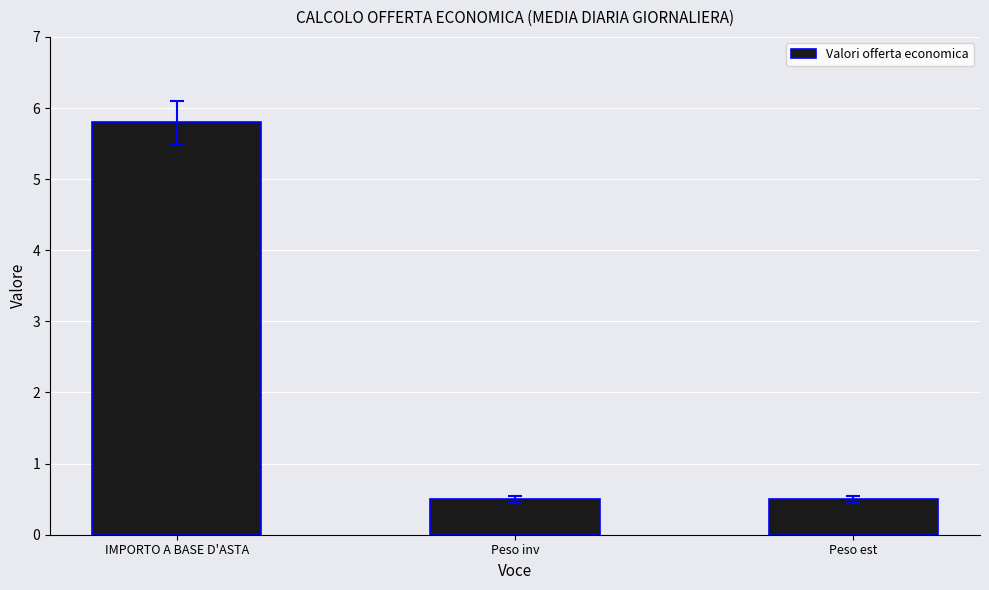

Reading left to right, list all the values displayed in this chart.

5.8	0.5	0.5